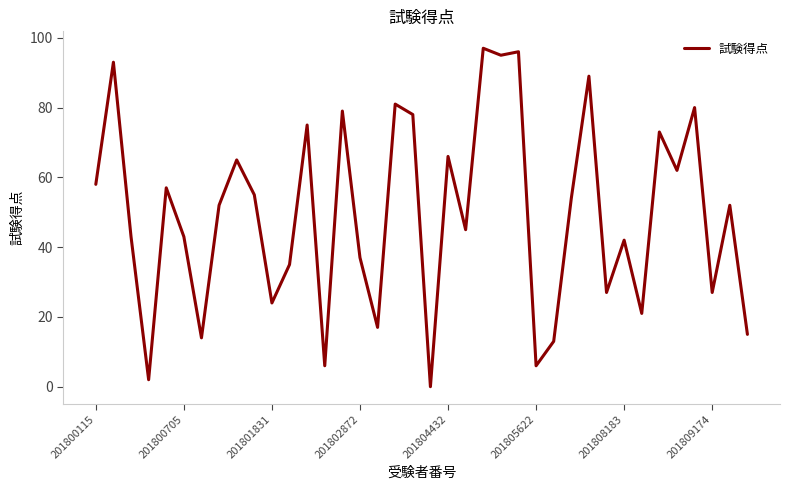

How many interior local valleys (lower than both neighbors) does the data have?

13